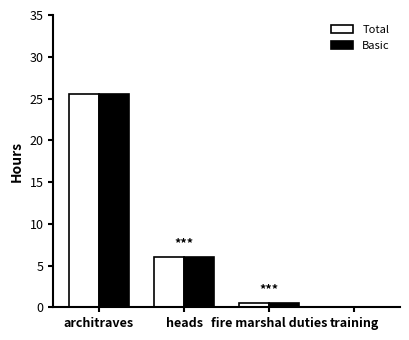

Read the Basic value at heads.

6.0